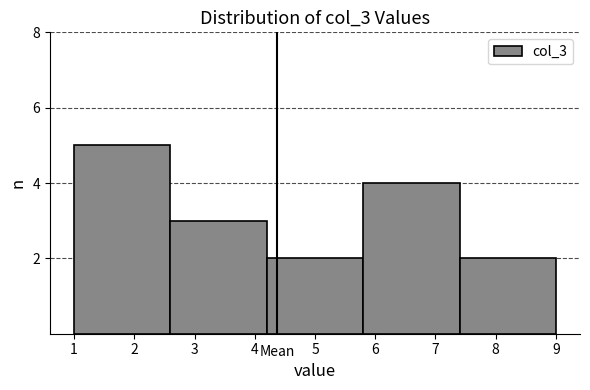

What is the height of the bar covering 4.2 to 5.8 on the x-axis? The values are not printed on the chart, so give them approximately, as read against the axis.

2